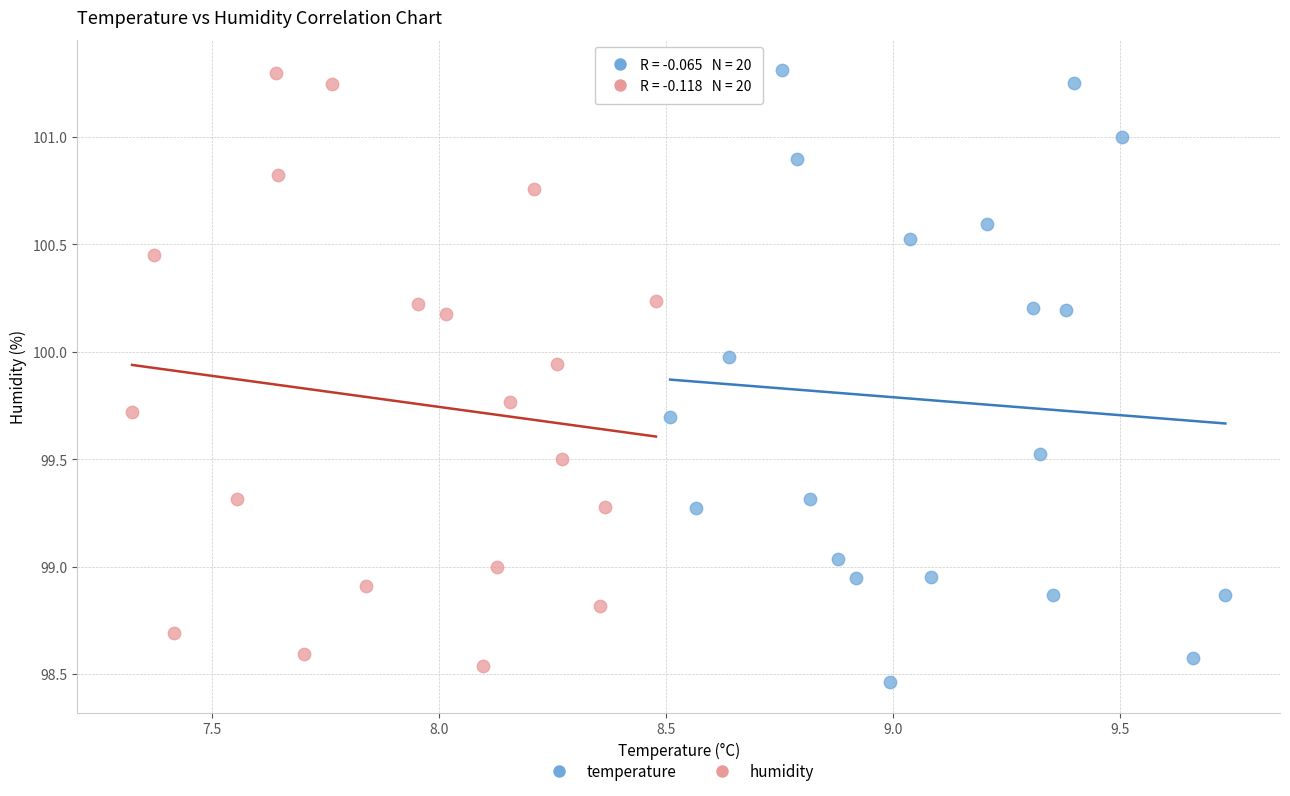

What are all the series names shown in the legend?

temperature, humidity